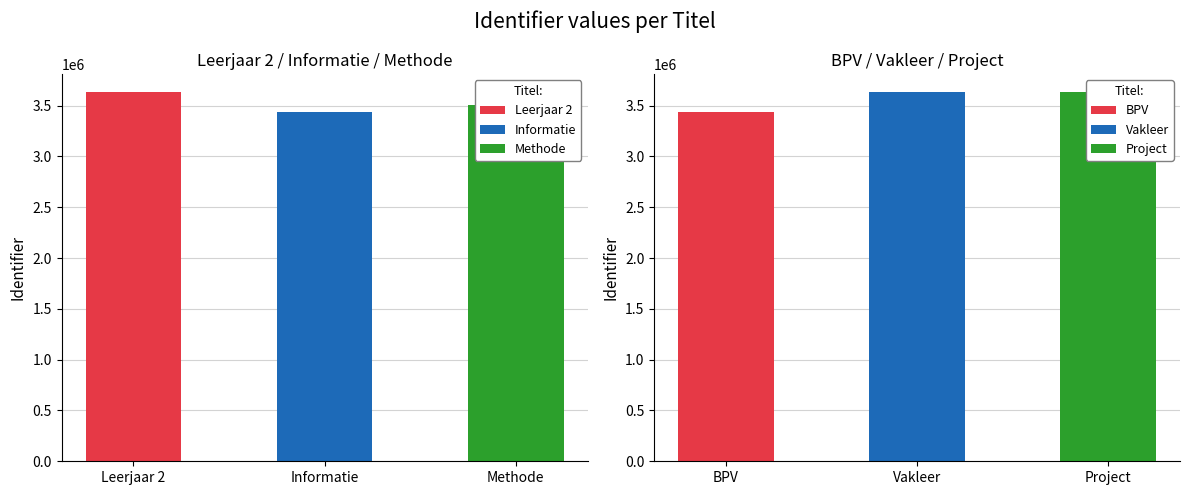

Does the chart contain stacked bars?

No